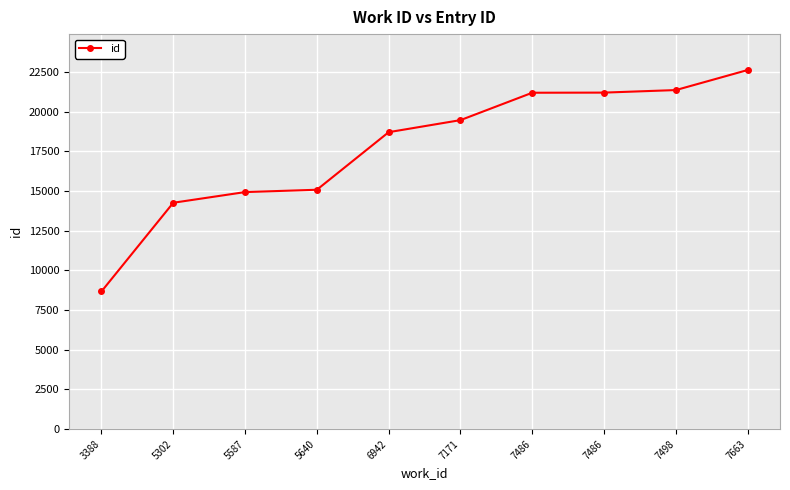

Does the chart have visible grid lines?

Yes